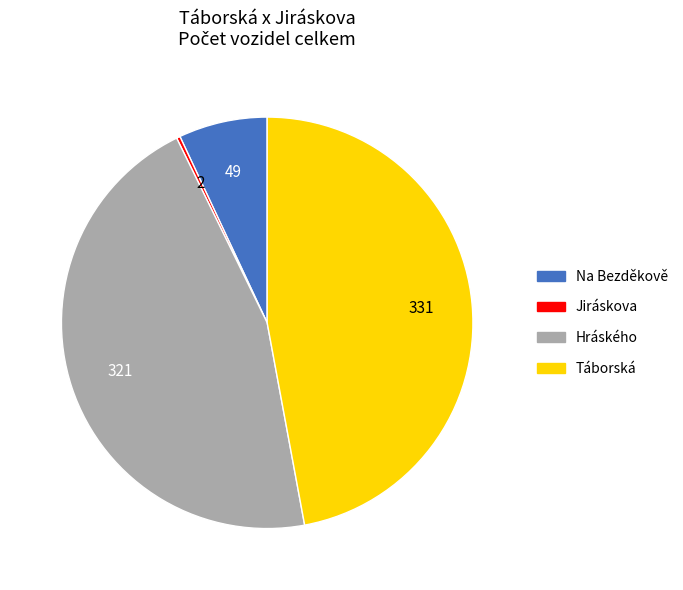

Which slice is the largest?

Táborská